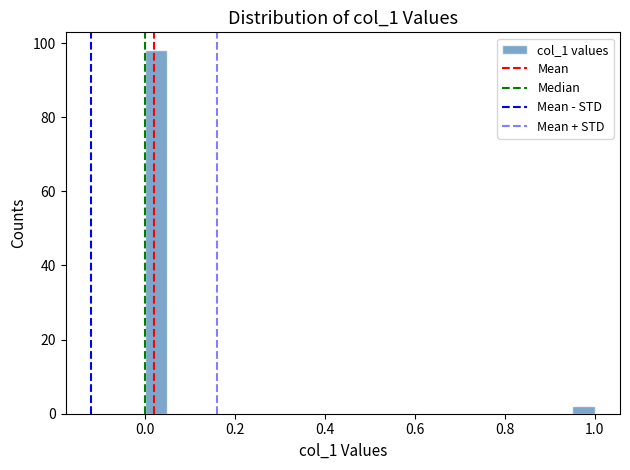

Around what value on the x-axis is the tallest bar? Give the approximate position of its centre, as read against the axis.

0.02